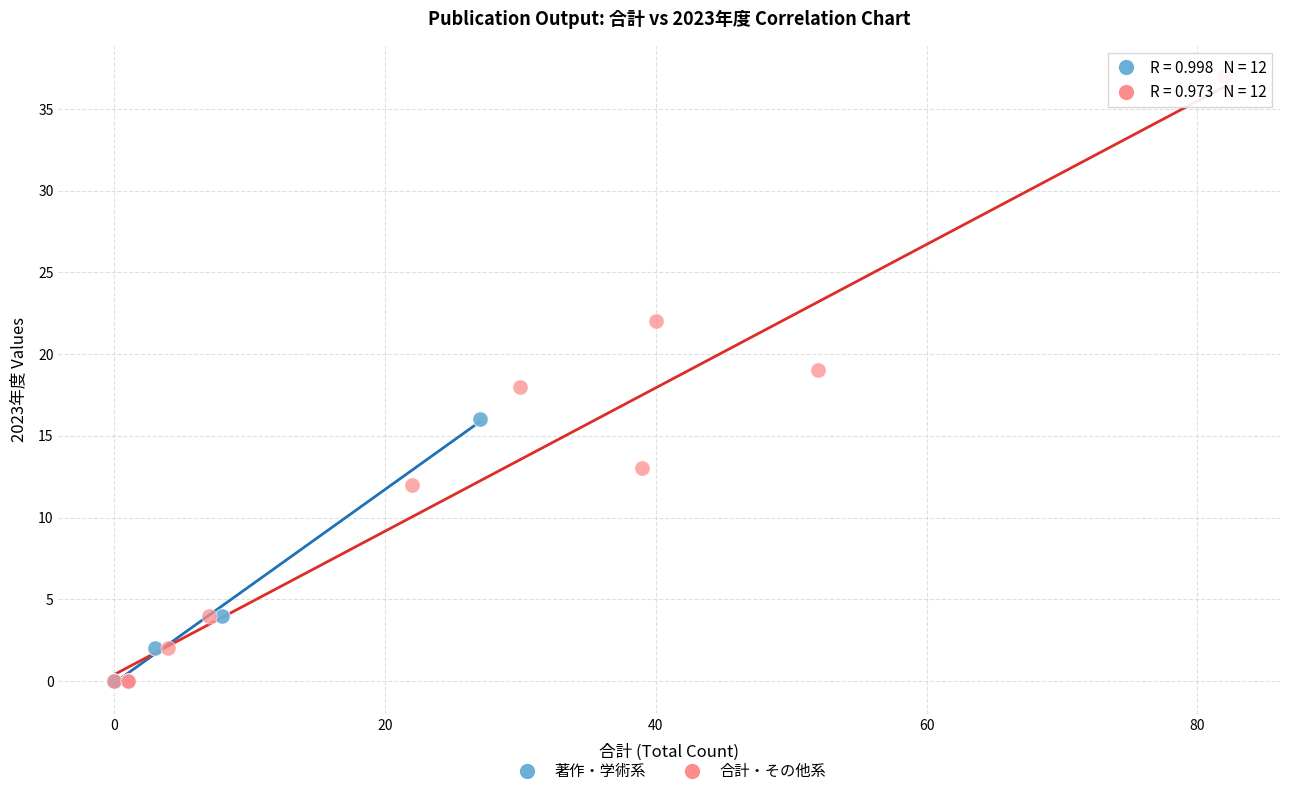

Which series reaches the maximum Y coordinate?

合計・その他系